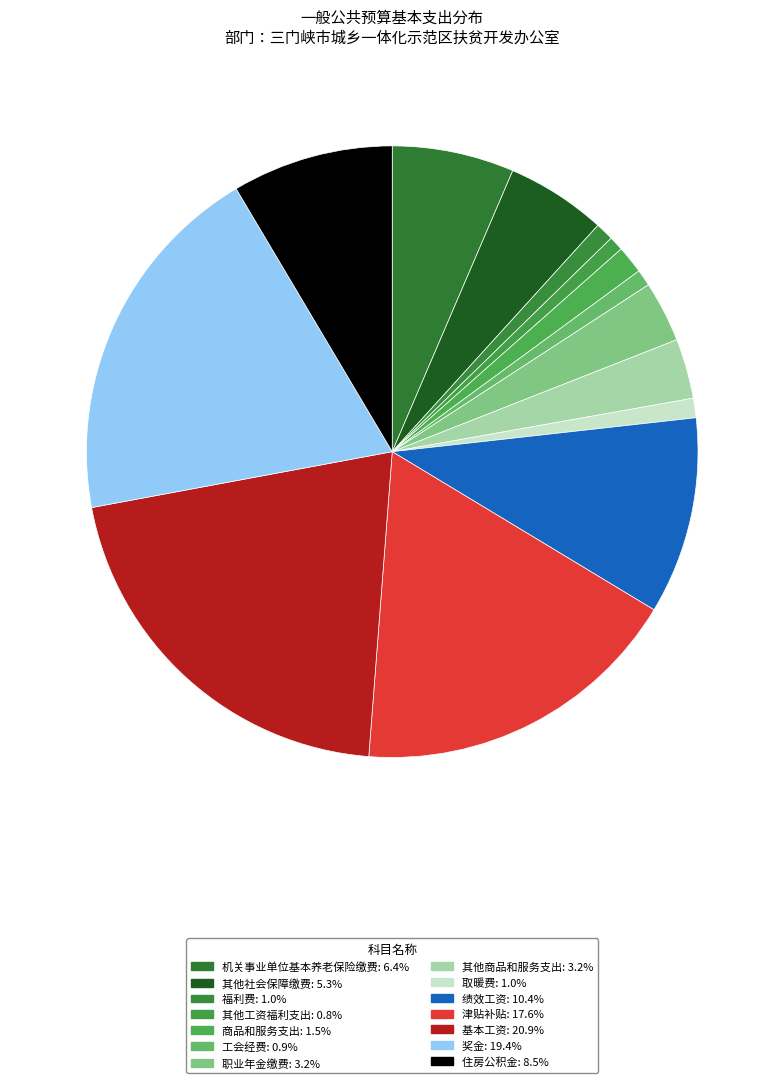

How many segments does this pie chart have?

14